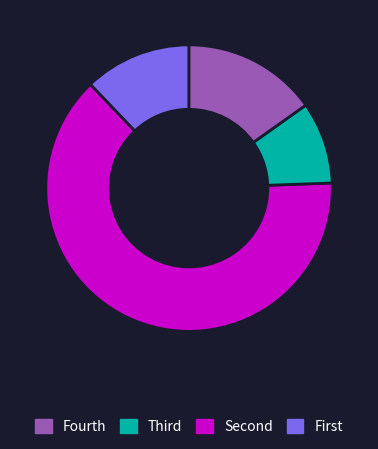

Is there a majority slice in this chart?

Yes